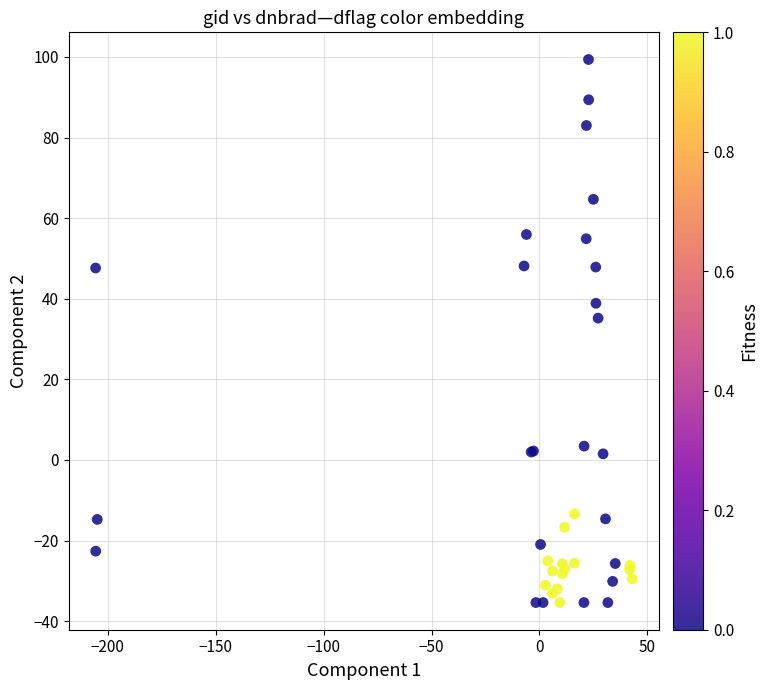

What Y value in the scatter plot is closest to 31?

35.2